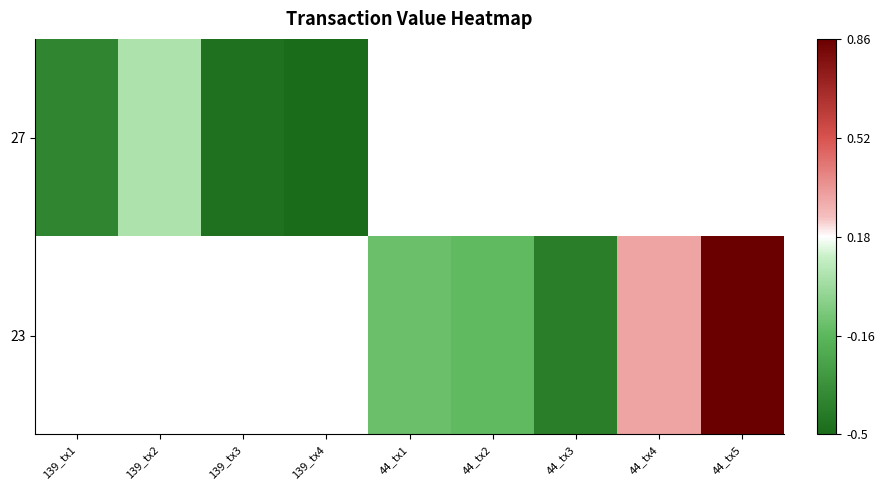

Rank the series by their maximum value, from lowest to highest.

27, 23